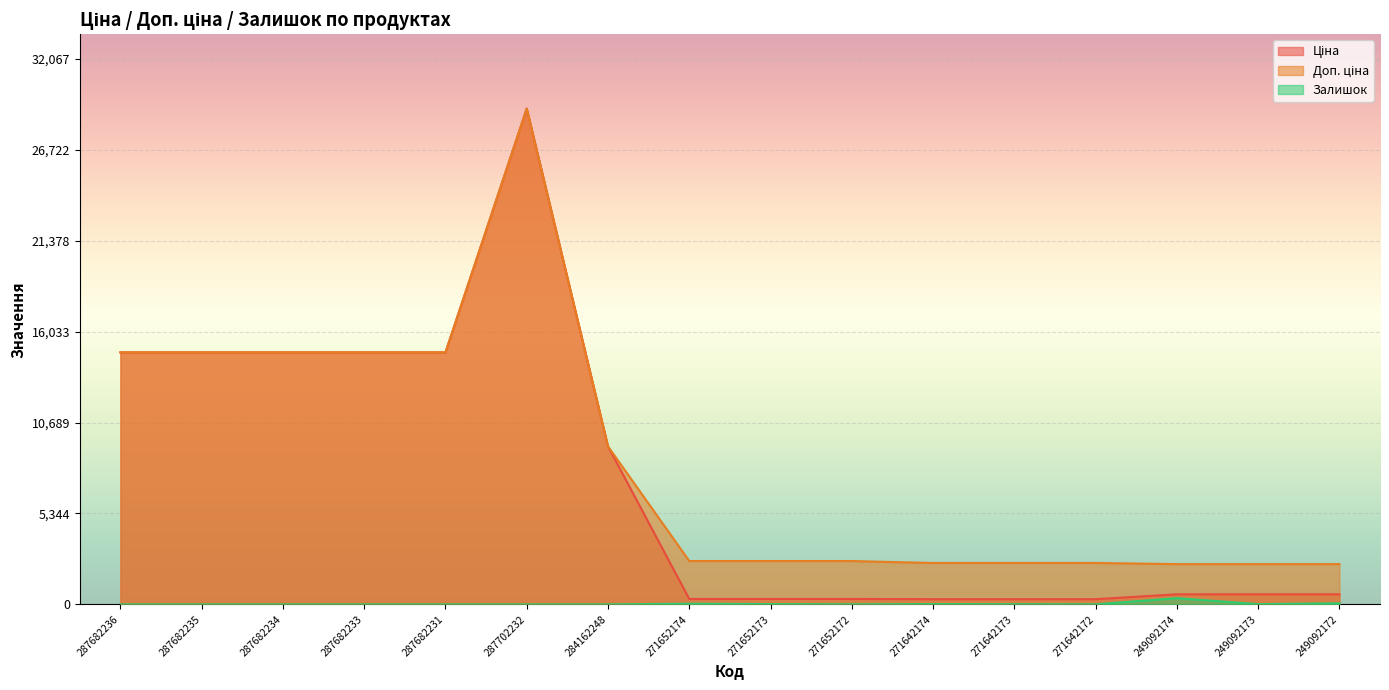

How many distinct data groups are displayed?

3